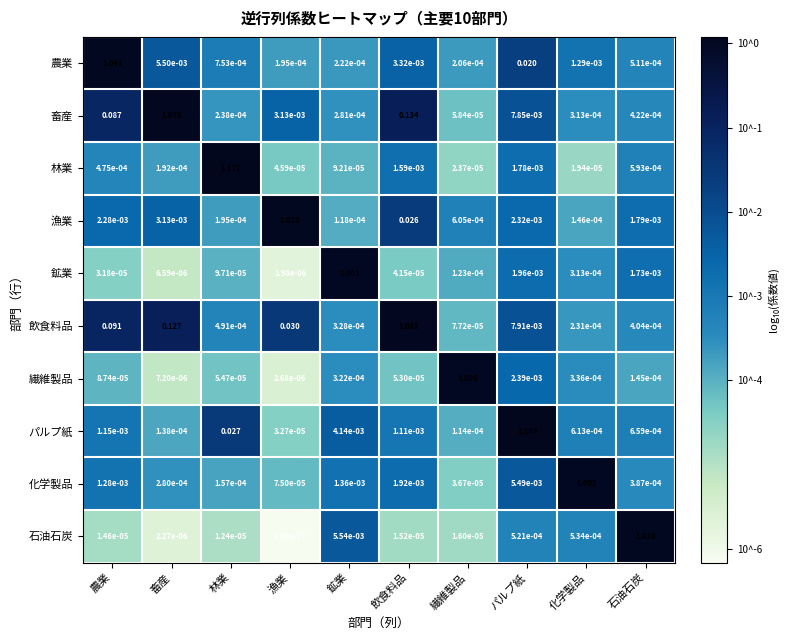

At which label is 林業 closest to 0?

化学製品